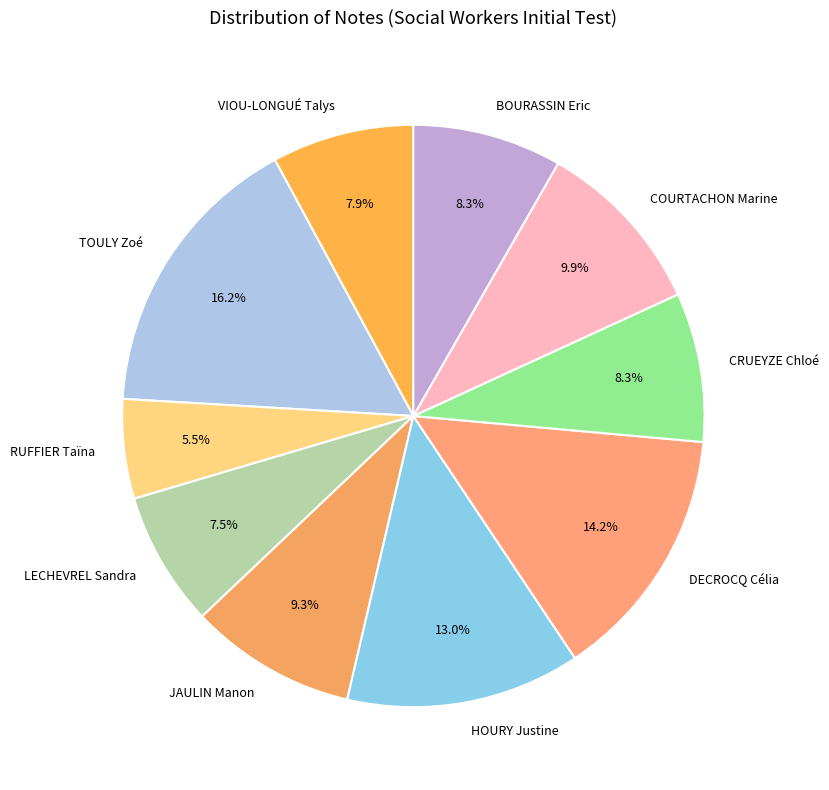

To the nearest percent, what portion does BOURASSIN Eric represent?

8%